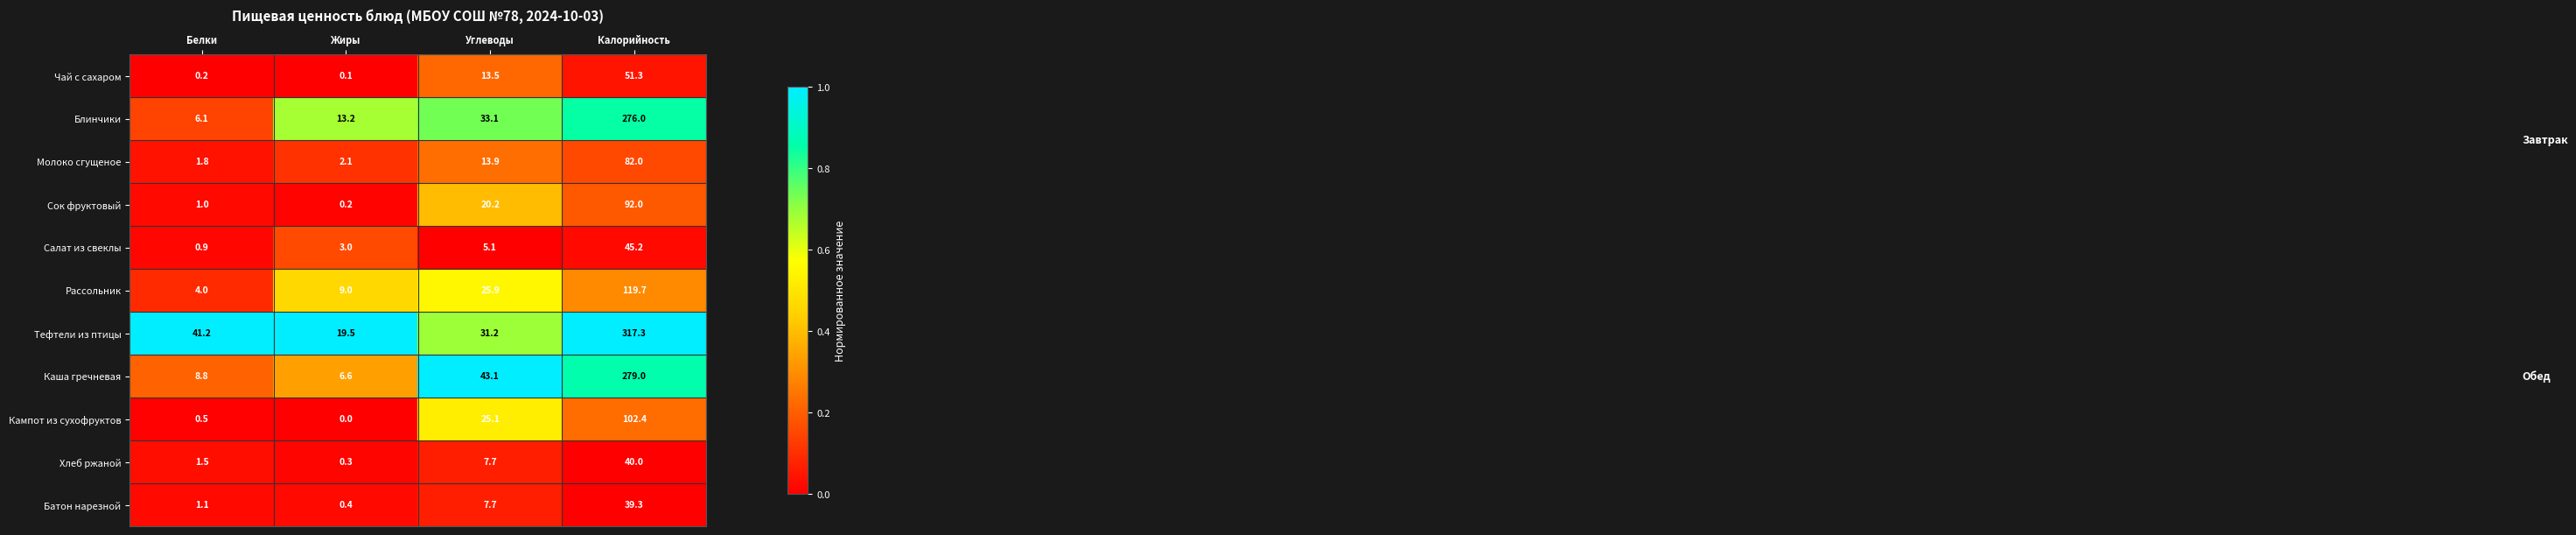

What is the difference between the Хлеб ржаной values at Углеводы and Калорийность?

32.3